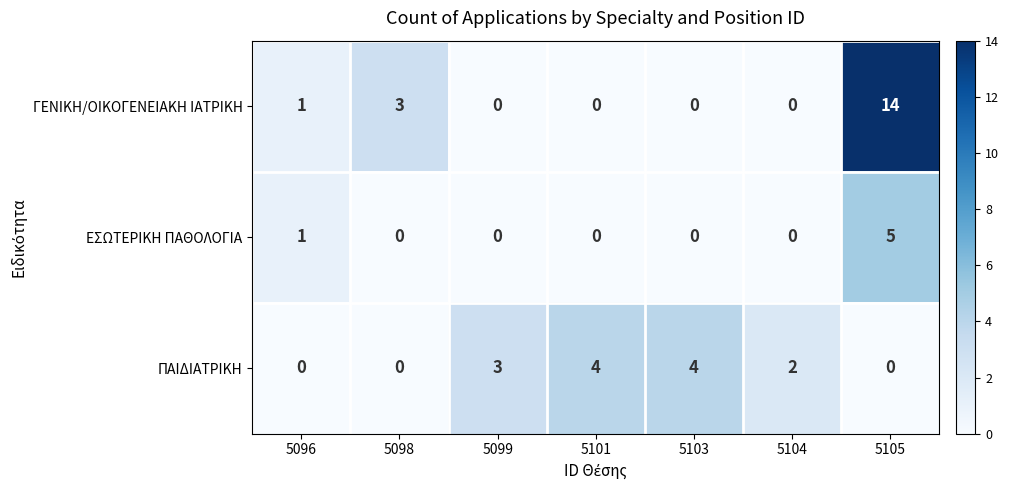

Reading right to left, transcribe all the data shown in this chart.

ΓΕΝΙΚΗ/ΟΙΚΟΓΕΝΕΙΑΚΗ ΙΑΤΡΙΚΗ: 14	0	0	0	0	3	1
ΕΣΩΤΕΡΙΚΗ ΠΑΘΟΛΟΓΙΑ: 5	0	0	0	0	0	1
ΠΑΙΔΙΑΤΡΙΚΗ: 0	2	4	4	3	0	0